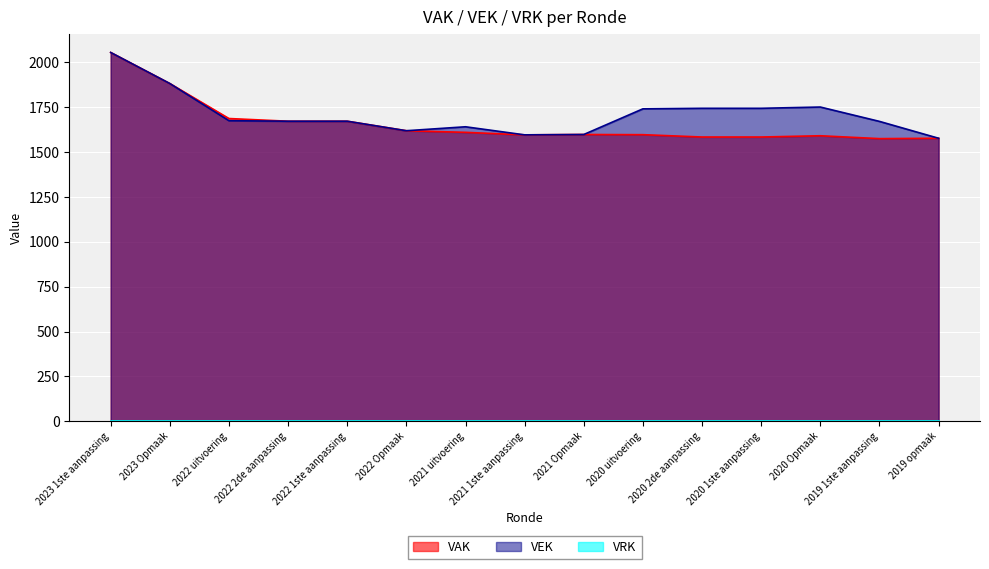

What is the highest value of the VEK series?

2055